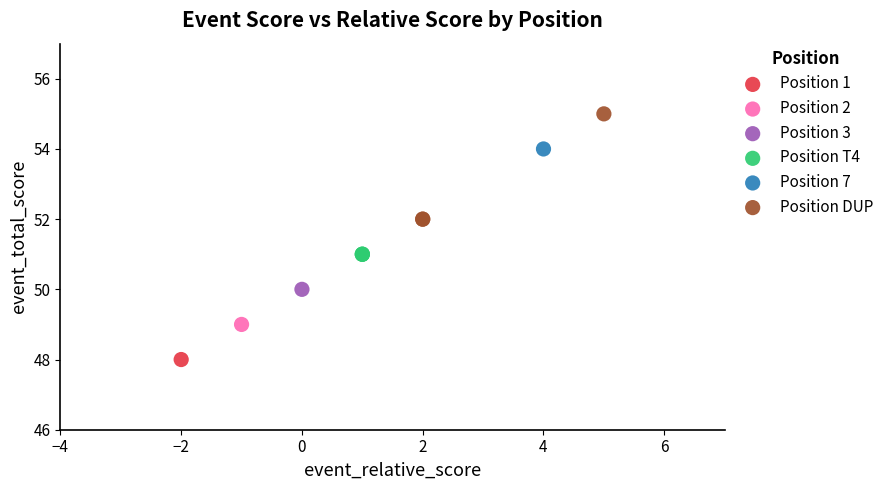

What are all the series names shown in the legend?

Position 1, Position 2, Position 3, Position T4, Position 7, Position DUP